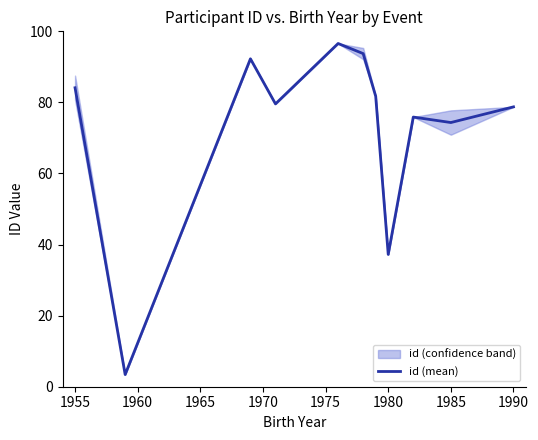

What is the value of the 1st point from the left?

84.1